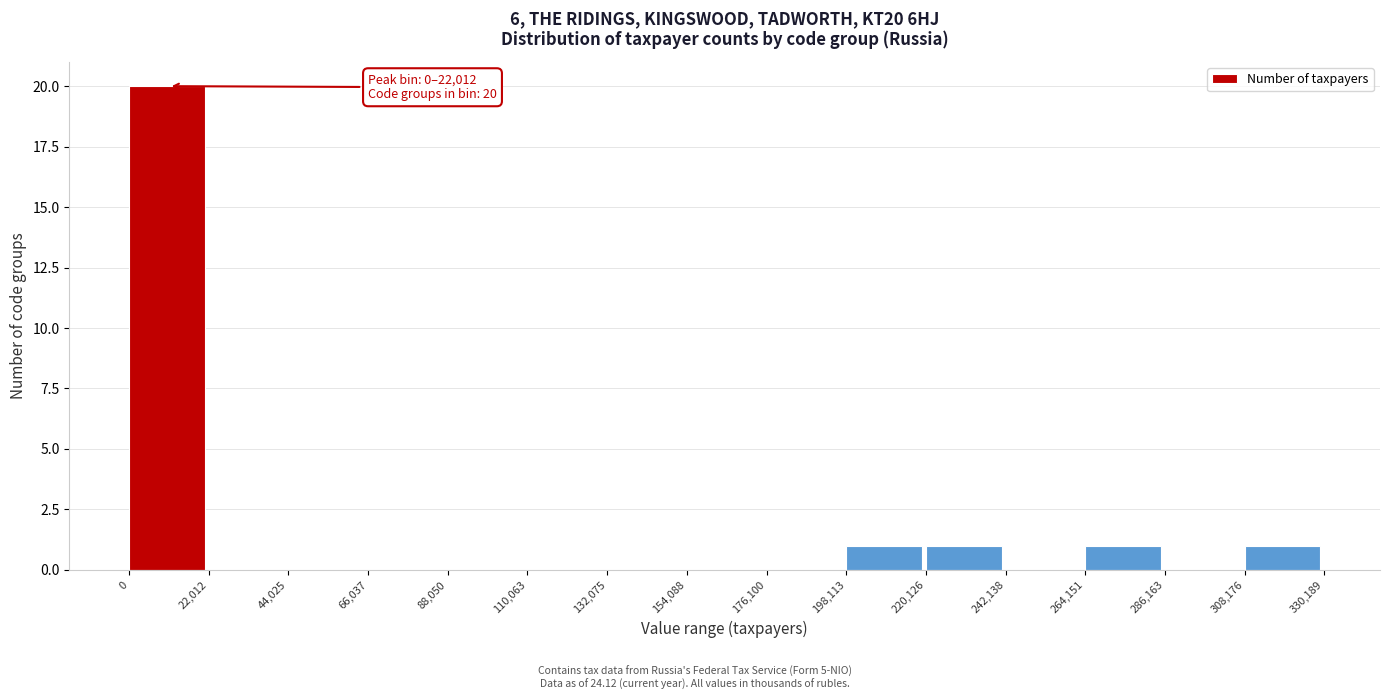

Which range on the x-axis has the tallest bar?

0 to 22,012